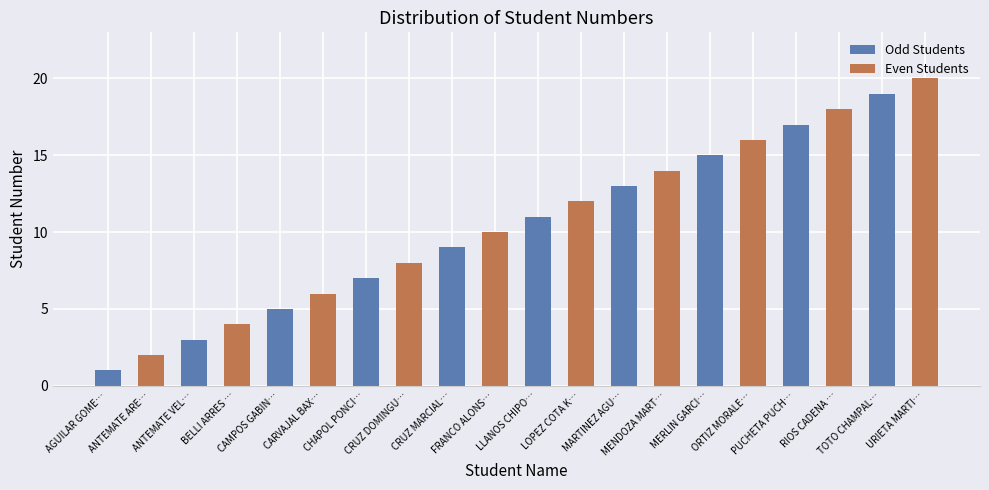

What is the change in value from LLANOS CHIPO… to MENDOZA MART…?

+3